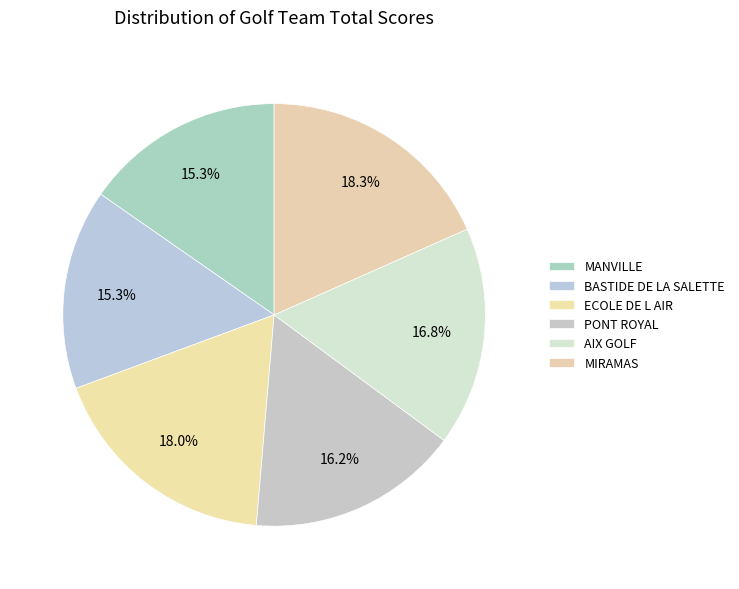

Which slice is the smallest?

MANVILLE